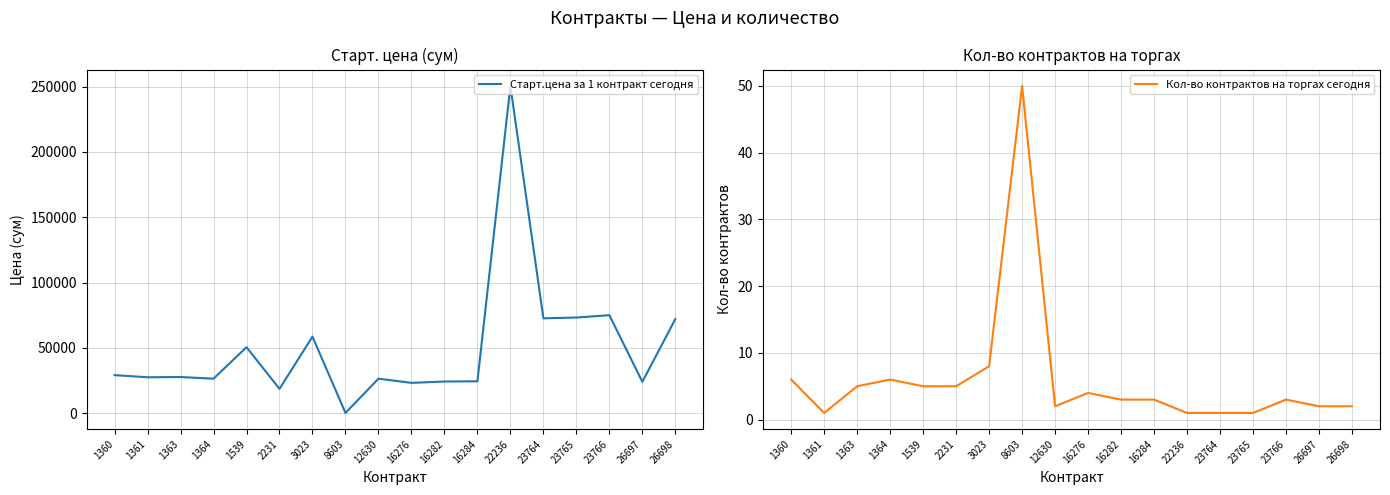

Where is Кол-во контрактов на торгах сегодня nearest to the value 25?

3023